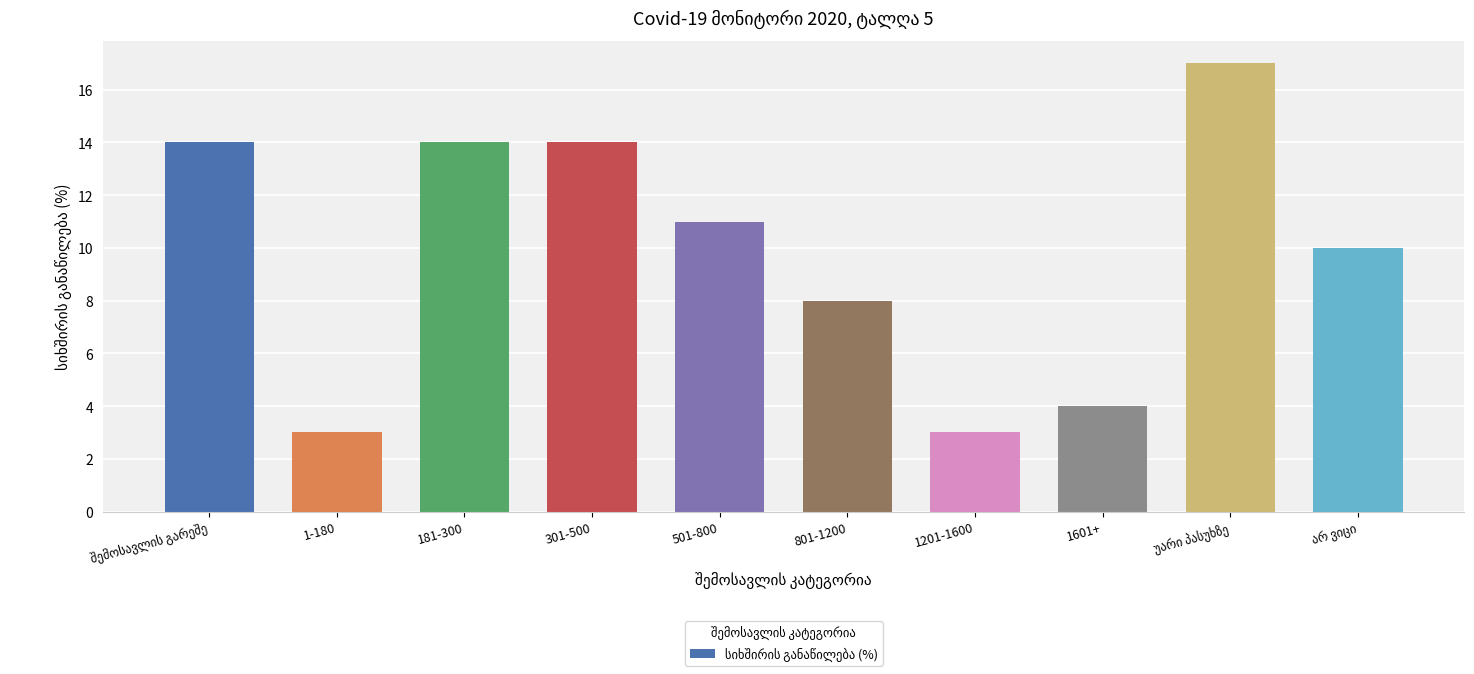

Is it true that the value at 1-180 is 3?

True